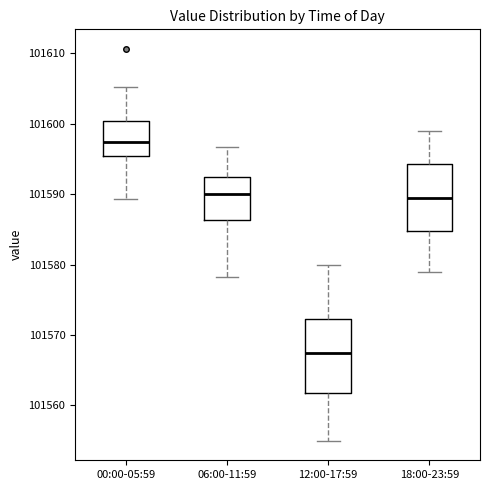

Comparing the boxes themselves (not the whiskers), which one is the tallest?

12:00-17:59